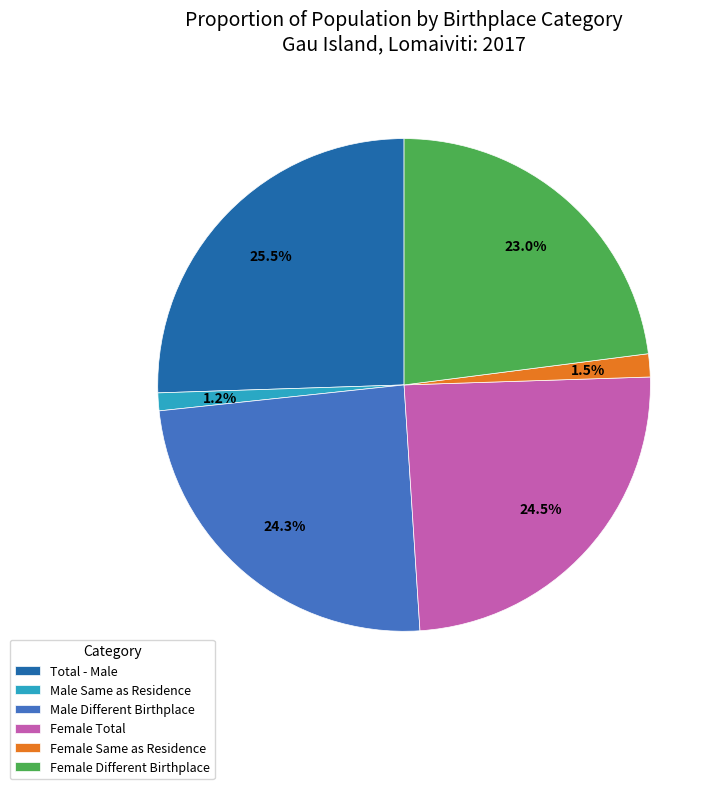

What is the largest slice in the pie chart?

Total - Male